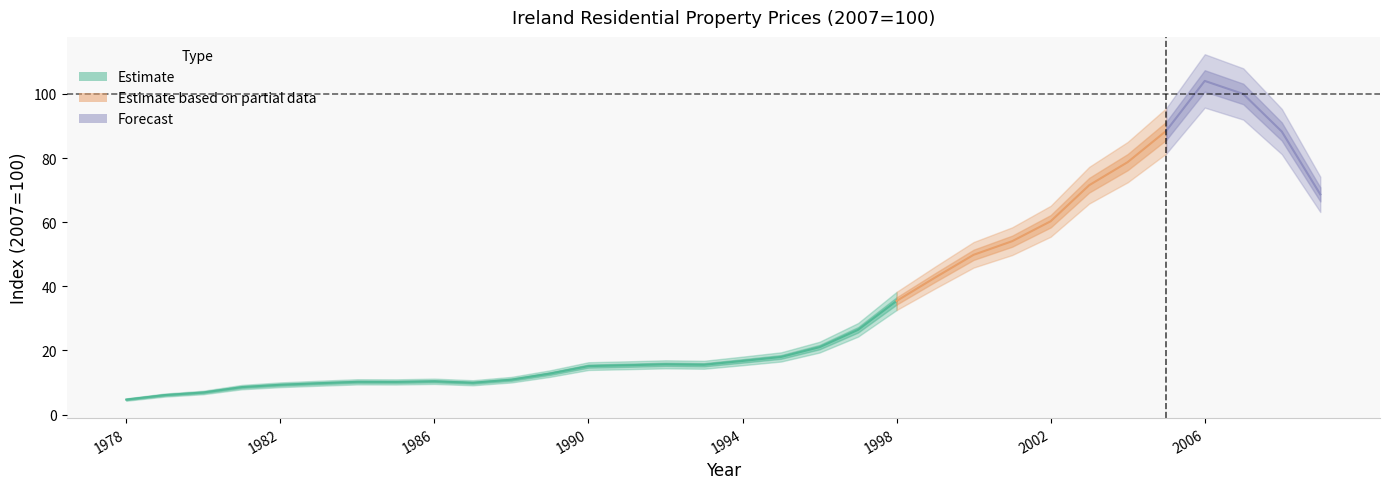

What is the change in value from 1986 to 2002?

+49.9